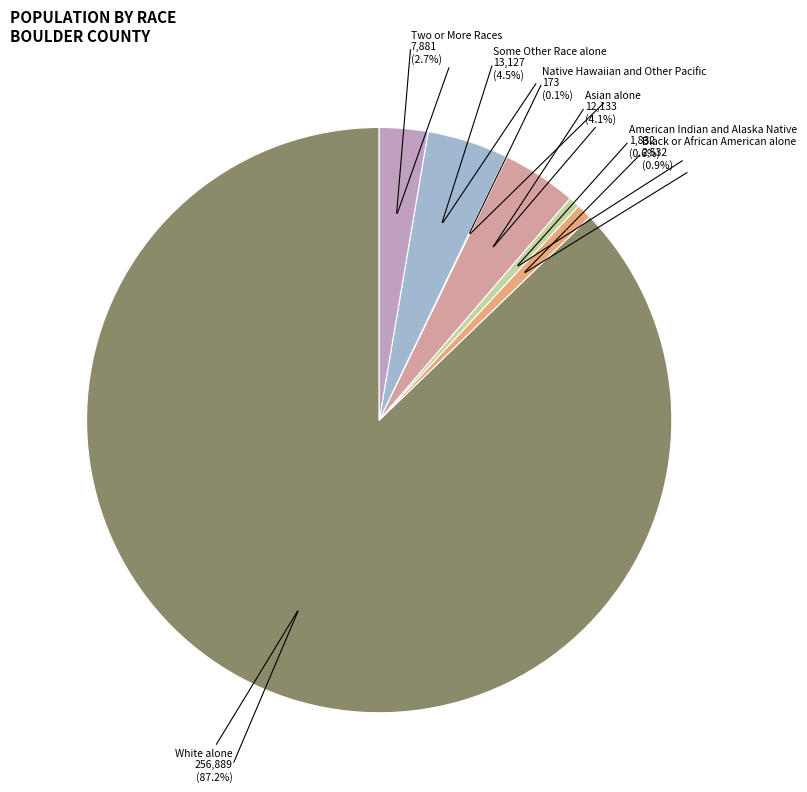

Approximately how many times larger is the value at American Indian and Alaska Native compared to Black or African American alone?

0.7